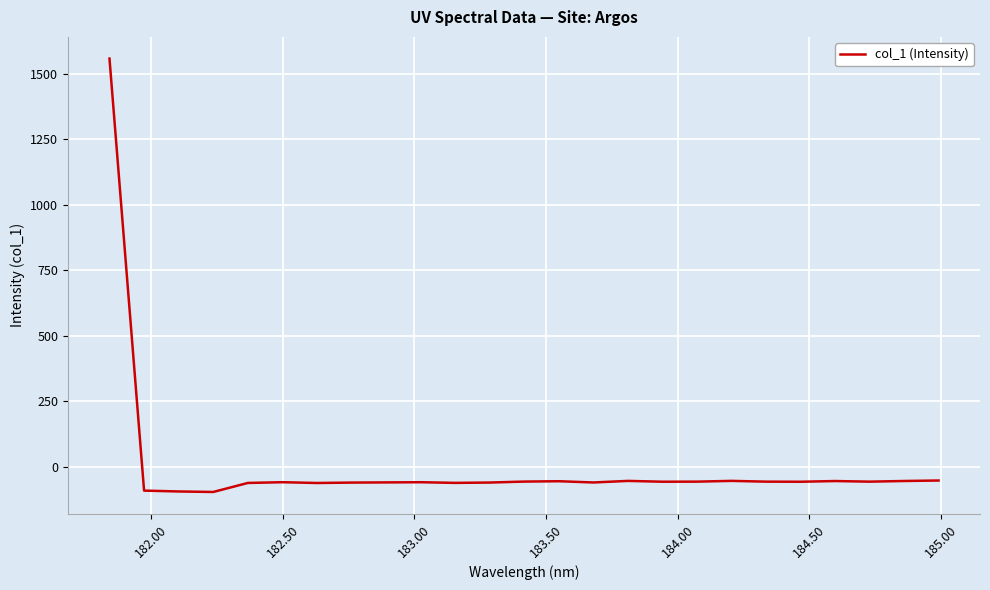

What is the greatest value displayed?

1558.2